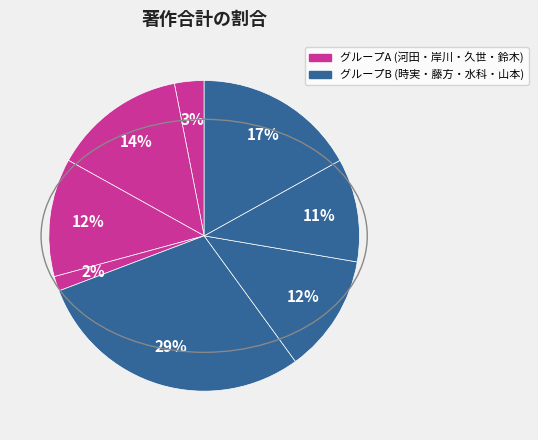

Count the number of slices in the pie.

8